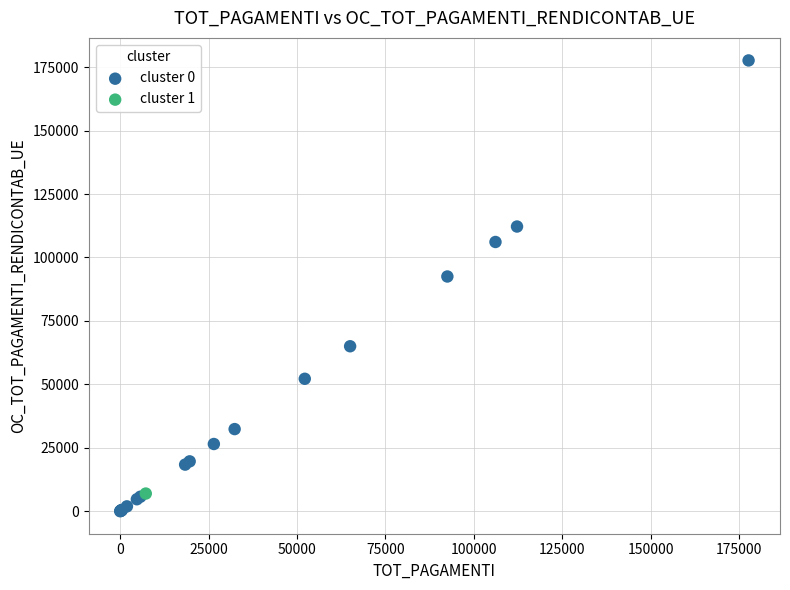

What are all the series names shown in the legend?

cluster 0, cluster 1